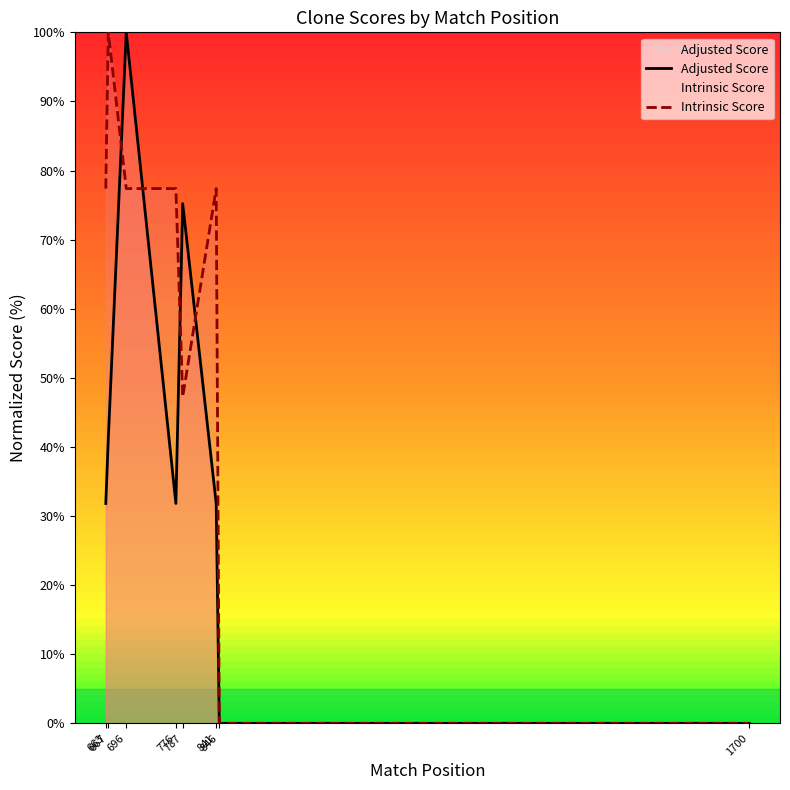

Rank the series by their maximum value, from highest to lowest.

Adjusted Score, Intrinsic Score